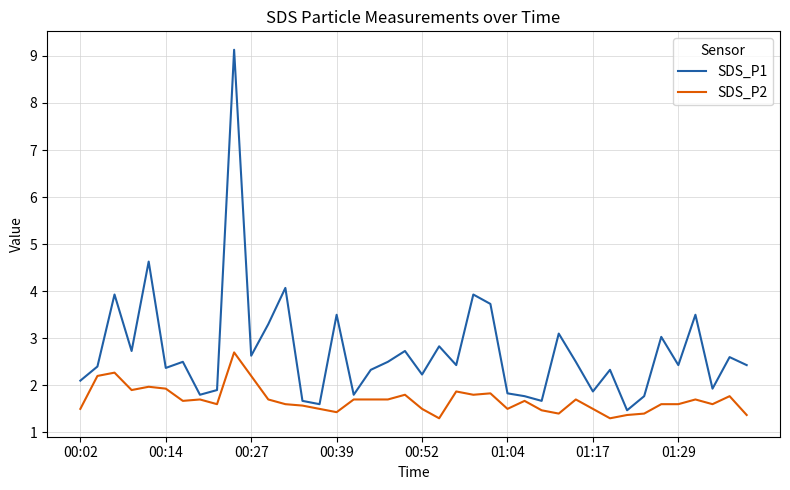

What are all the series names shown in the legend?

SDS_P1, SDS_P2